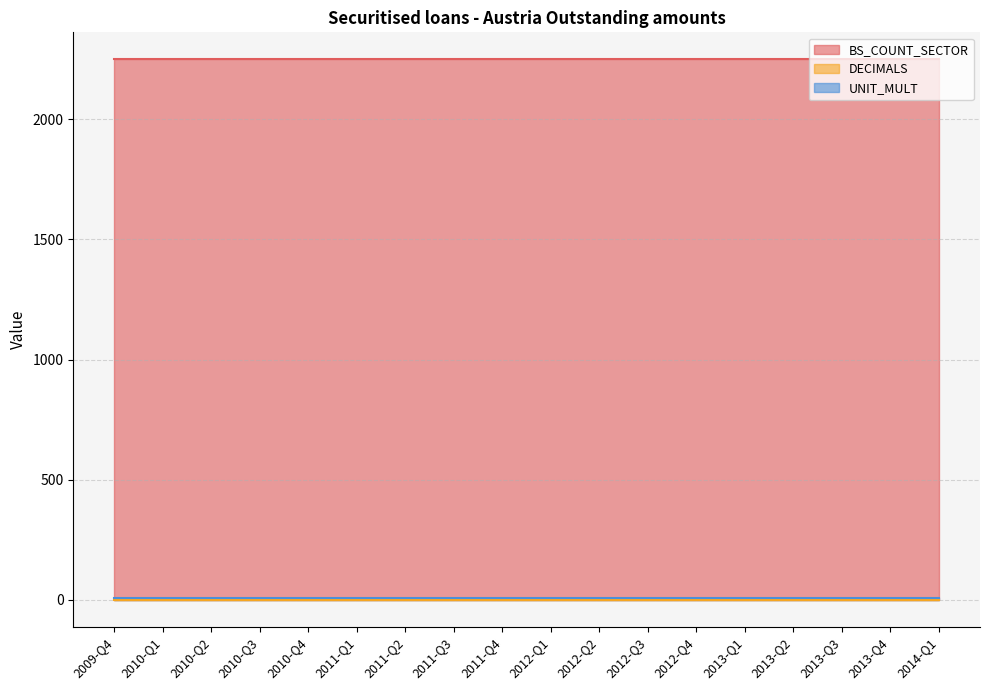

Does the chart have visible grid lines?

Yes